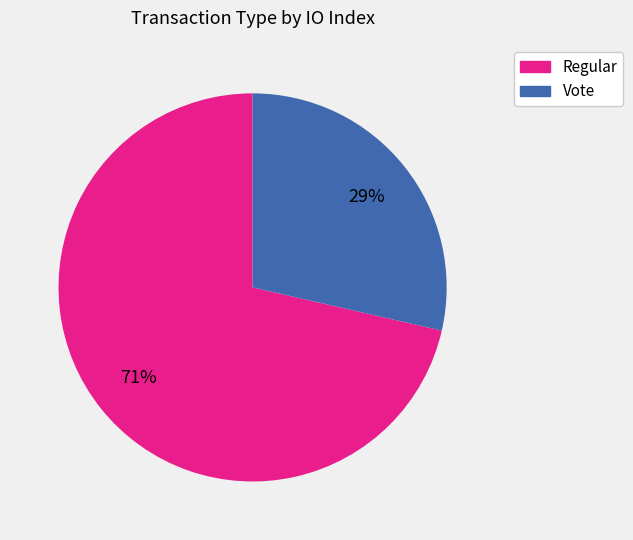

What is the ratio of the value at Vote to the value at Regular?

0.4